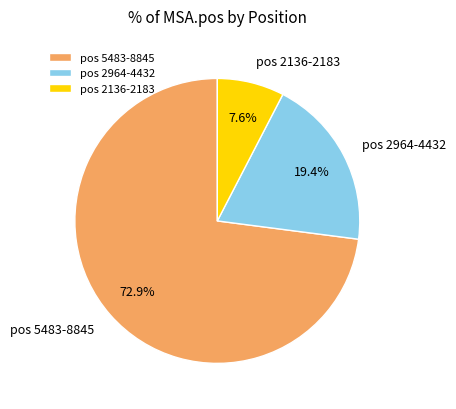

Count the number of slices in the pie.

3